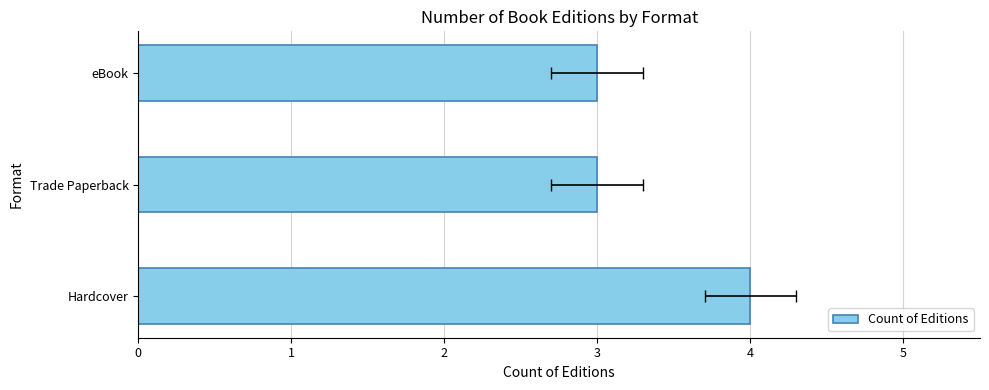

How many values are between 3 and 4?

3